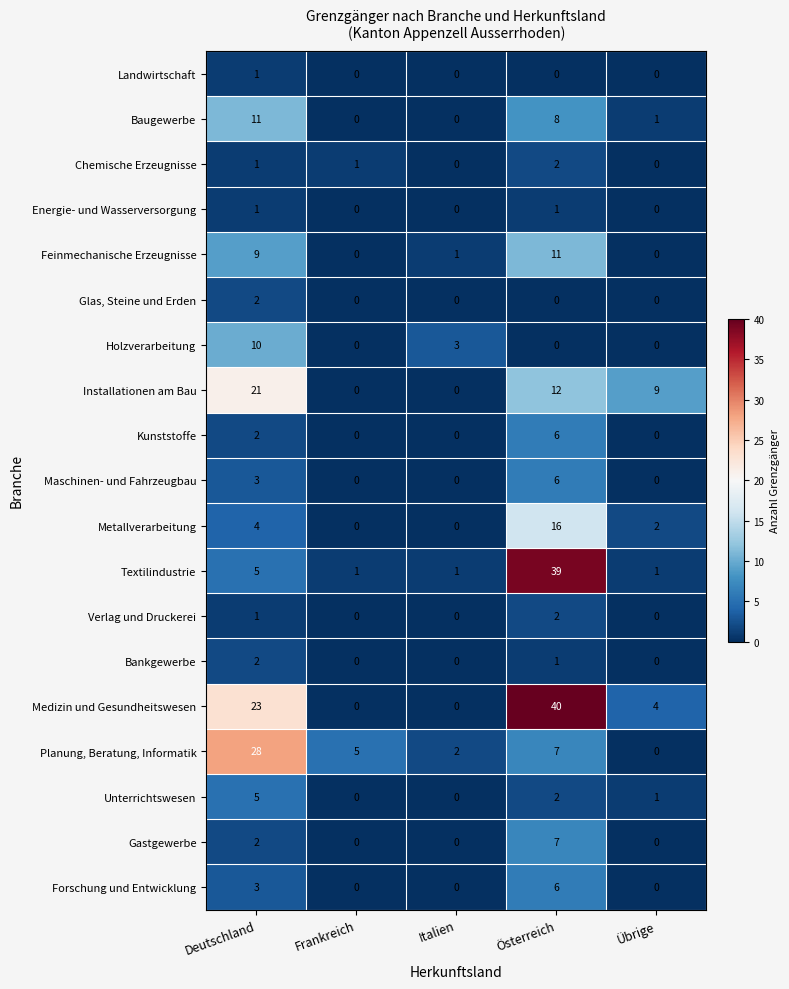

What is the difference between the maximum and second lowest values in the Textilindustrie series?

38